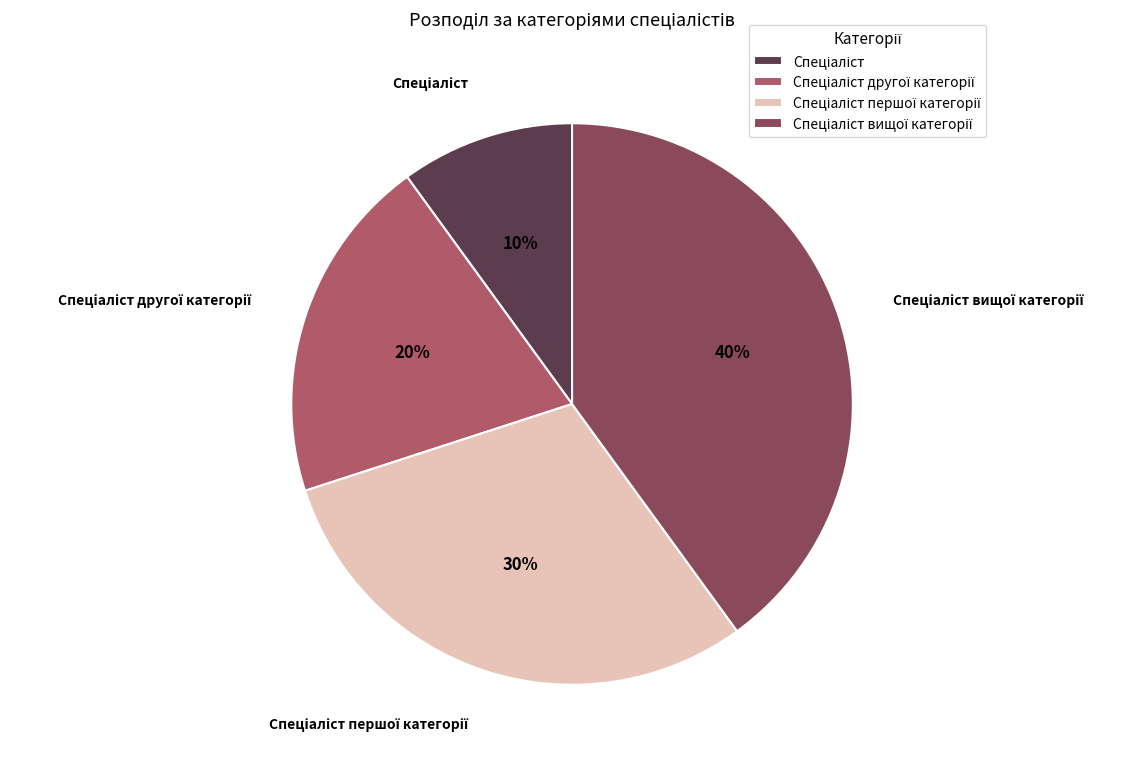

To the nearest percent, what is the average slice percentage?

25%